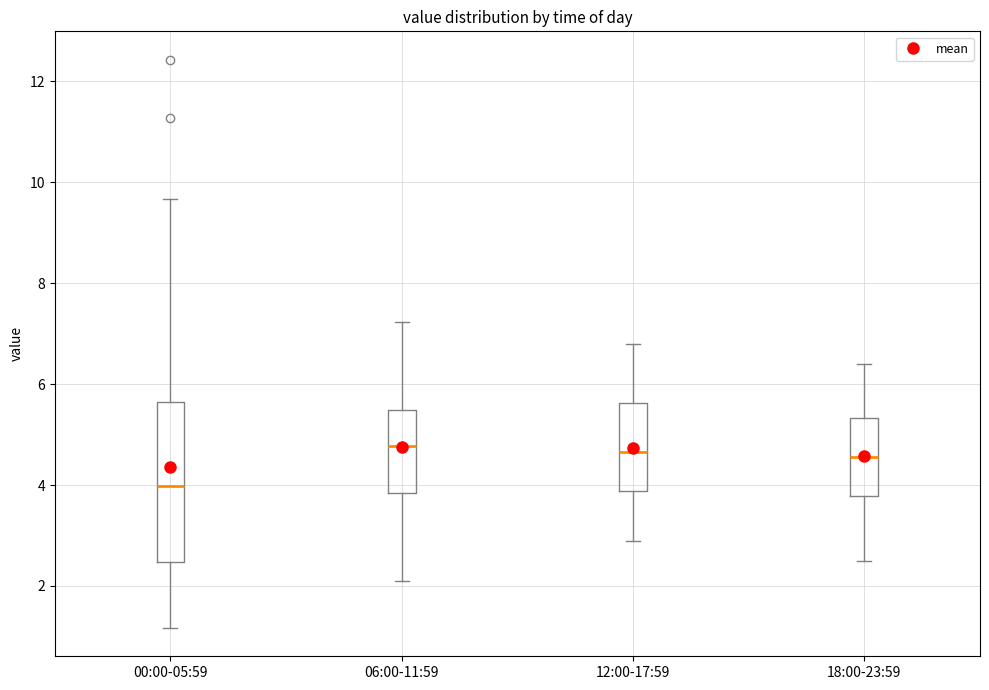

Where does the median line of the box for 00:00-05:59 sit on the y-axis? The values are not printed on the chart, so give them approximately, as read against the axis.

4.0